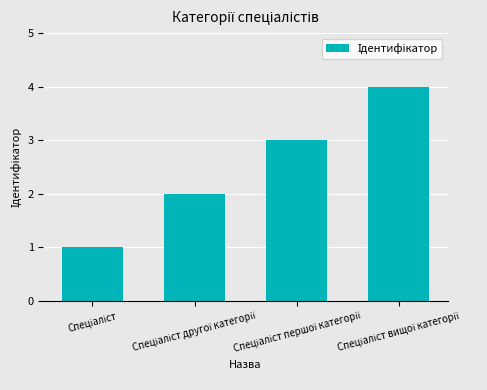

What is the maximum value shown in the chart?

4